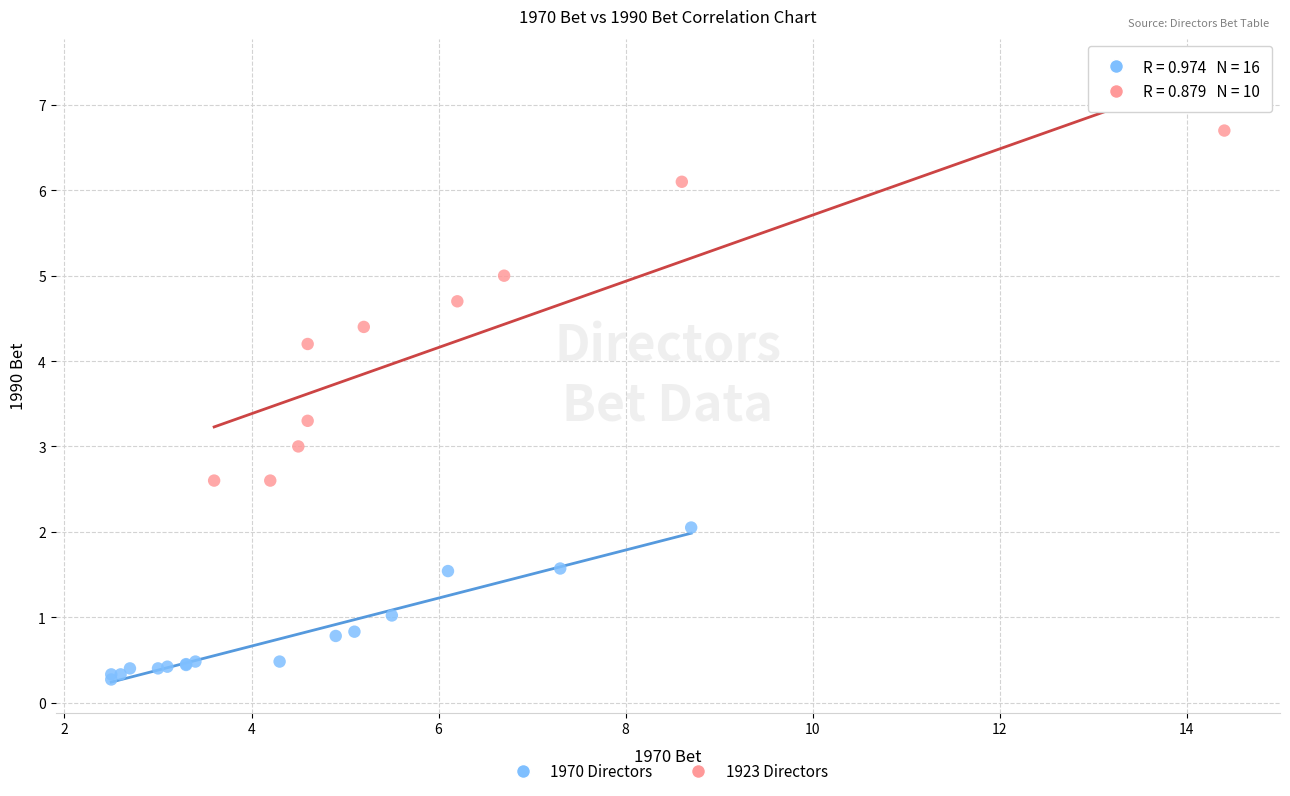

Which series contains the lowest Y value?

1970 Directors